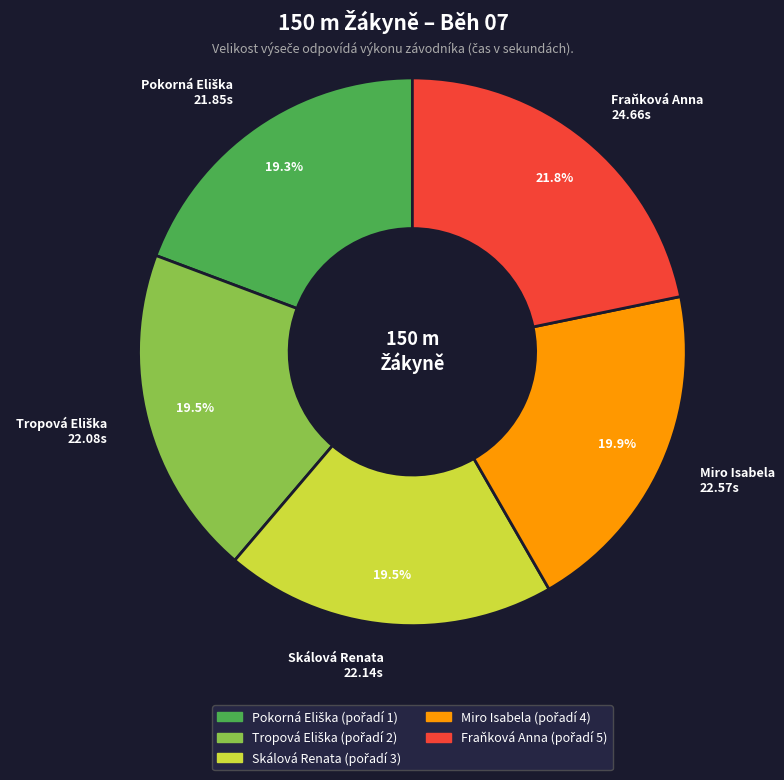

How many segments does this pie chart have?

5